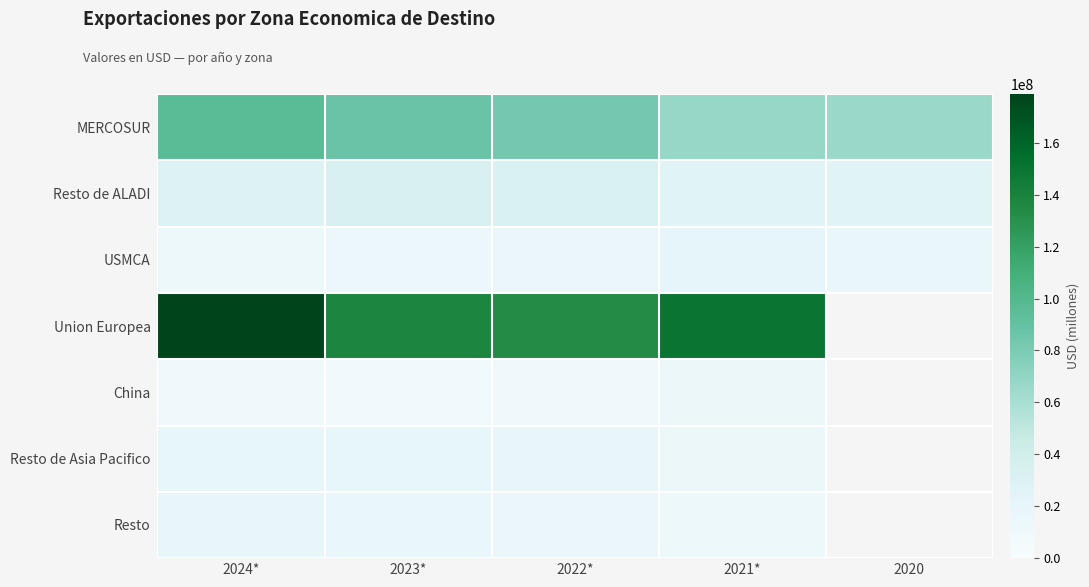

Which series has the largest range (max minus min)?

Union Europea